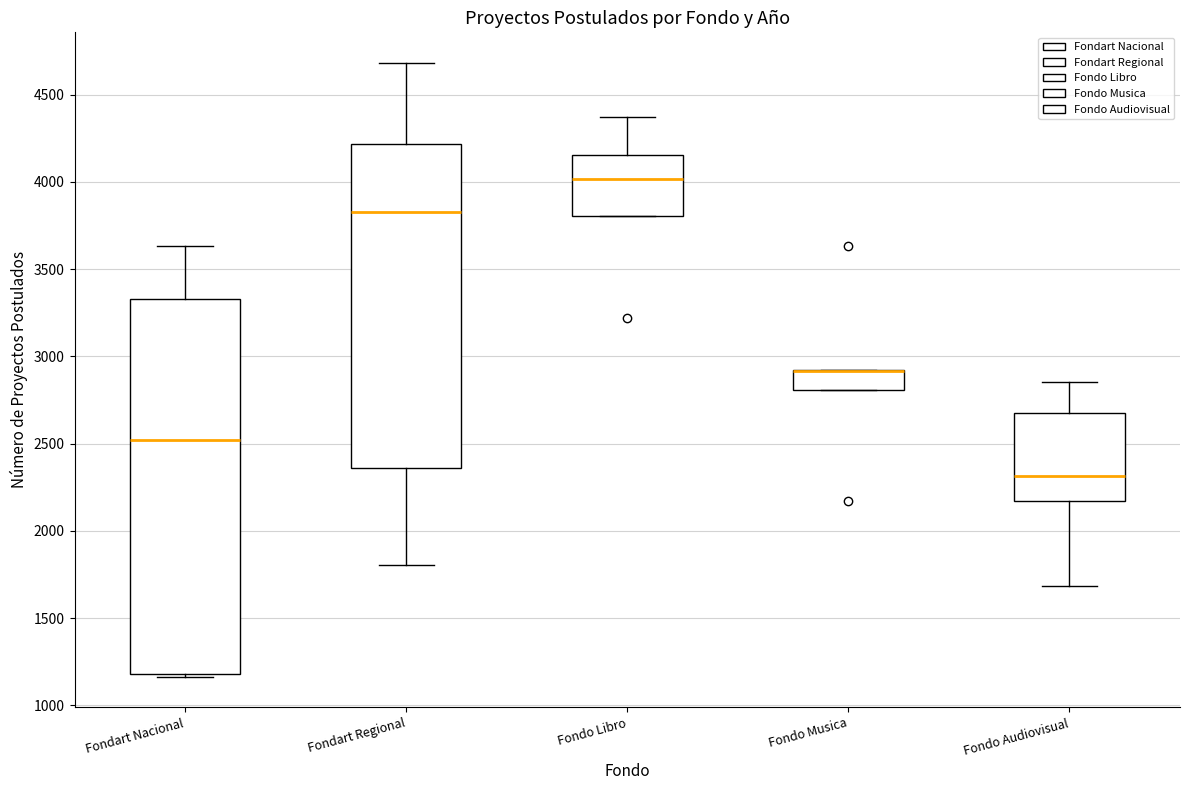

Where is the lower edge of the box for Fondo Musica on the y-axis? The values are not printed on the chart, so give them approximately, as read against the axis.

2800